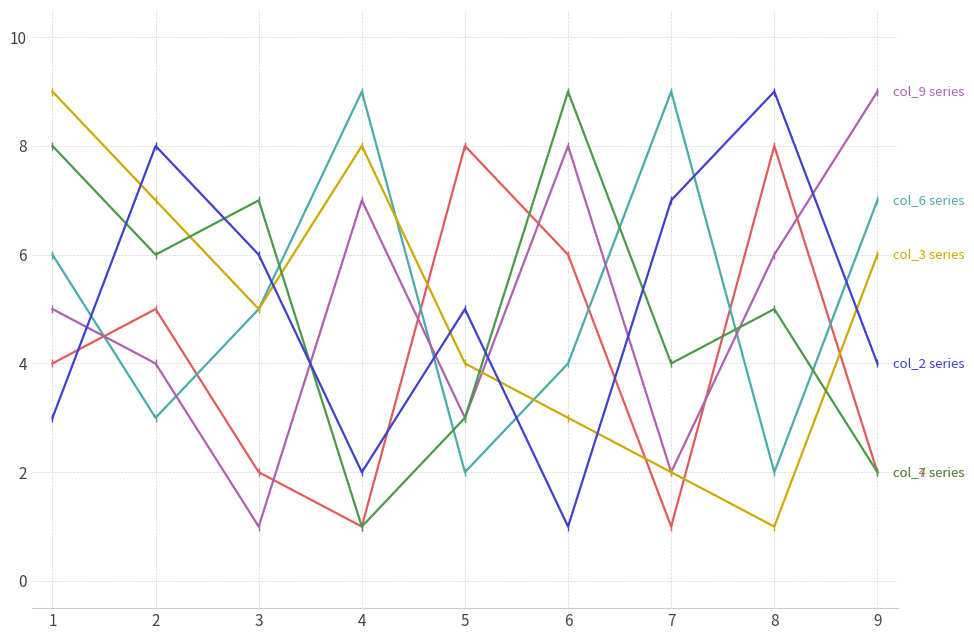

What is the greatest value displayed?

9